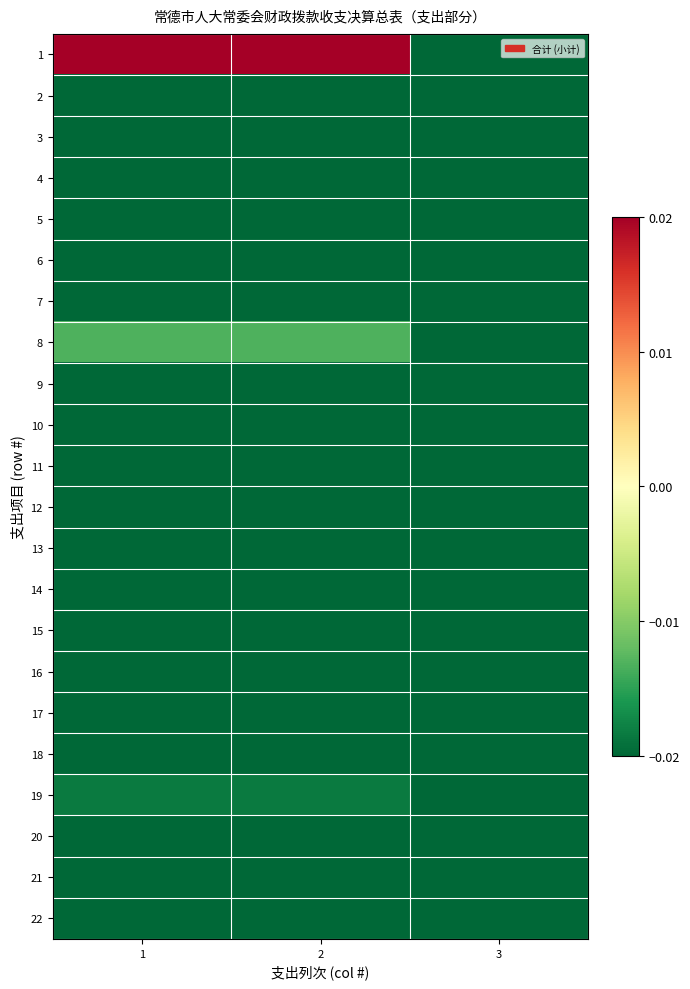

Reading left to right, what are all the values shown in this chart?

1: 1=0.0	2=0.0	3=-0.0
2: 1=-0.0	2=-0.0	3=-0.0
3: 1=-0.0	2=-0.0	3=-0.0
4: 1=-0.0	2=-0.0	3=-0.0
5: 1=-0.0	2=-0.0	3=-0.0
6: 1=-0.0	2=-0.0	3=-0.0
7: 1=-0.0	2=-0.0	3=-0.0
8: 1=-0.0	2=-0.0	3=-0.0
9: 1=-0.0	2=-0.0	3=-0.0
10: 1=-0.0	2=-0.0	3=-0.0
11: 1=-0.0	2=-0.0	3=-0.0
12: 1=-0.0	2=-0.0	3=-0.0
13: 1=-0.0	2=-0.0	3=-0.0
14: 1=-0.0	2=-0.0	3=-0.0
15: 1=-0.0	2=-0.0	3=-0.0
16: 1=-0.0	2=-0.0	3=-0.0
17: 1=-0.0	2=-0.0	3=-0.0
18: 1=-0.0	2=-0.0	3=-0.0
19: 1=-0.0	2=-0.0	3=-0.0
20: 1=-0.0	2=-0.0	3=-0.0
21: 1=-0.0	2=-0.0	3=-0.0
22: 1=-0.0	2=-0.0	3=-0.0